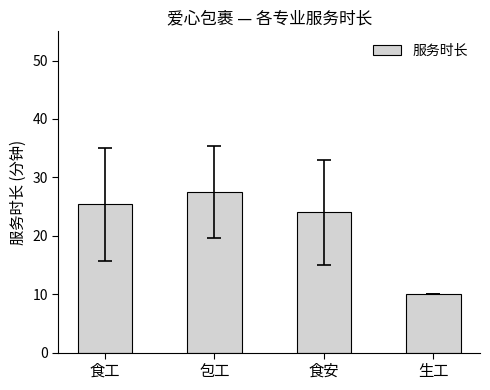

The chart shows a value of 37.4 at 食安. True or false?

False